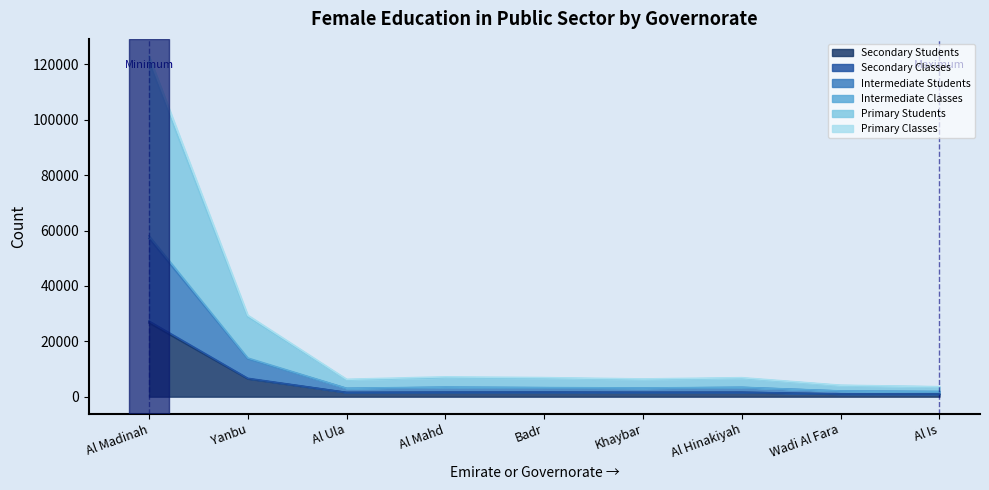

Reading left to right, transcribe all the data shown in this chart.

Secondary Students: Al Madinah=26660	Yanbu=6461	Al Ula=1490	Al Mahd=1561	Badr=1582	Khaybar=1526	Al Hinakiyah=1547	Wadi Al Fara=935	Al Is=903
Secondary Classes: Al Madinah=123078	Yanbu=29392	Al Ula=6269	Al Mahd=7160	Badr=6879	Khaybar=6390	Al Hinakiyah=6852	Wadi Al Fara=4129	Al Is=3594
Intermediate Students: Al Madinah=58114	Yanbu=13944	Al Ula=3022	Al Mahd=3462	Badr=3271	Khaybar=3125	Al Hinakiyah=3382	Wadi Al Fara=2051	Al Is=1843
Intermediate Classes: Al Madinah=120922	Yanbu=28775	Al Ula=6068	Al Mahd=6830	Badr=6686	Khaybar=6199	Al Hinakiyah=6646	Wadi Al Fara=3996	Al Is=3487
Primary Students: Al Madinah=27274	Yanbu=6621	Al Ula=1525	Al Mahd=1629	Badr=1647	Khaybar=1565	Al Hinakiyah=1587	Wadi Al Fara=972	Al Is=934
Primary Classes: Al Madinah=57150	Yanbu=13693	Al Ula=2948	Al Mahd=3358	Badr=3198	Khaybar=3068	Al Hinakiyah=3315	Wadi Al Fara=2005	Al Is=1805